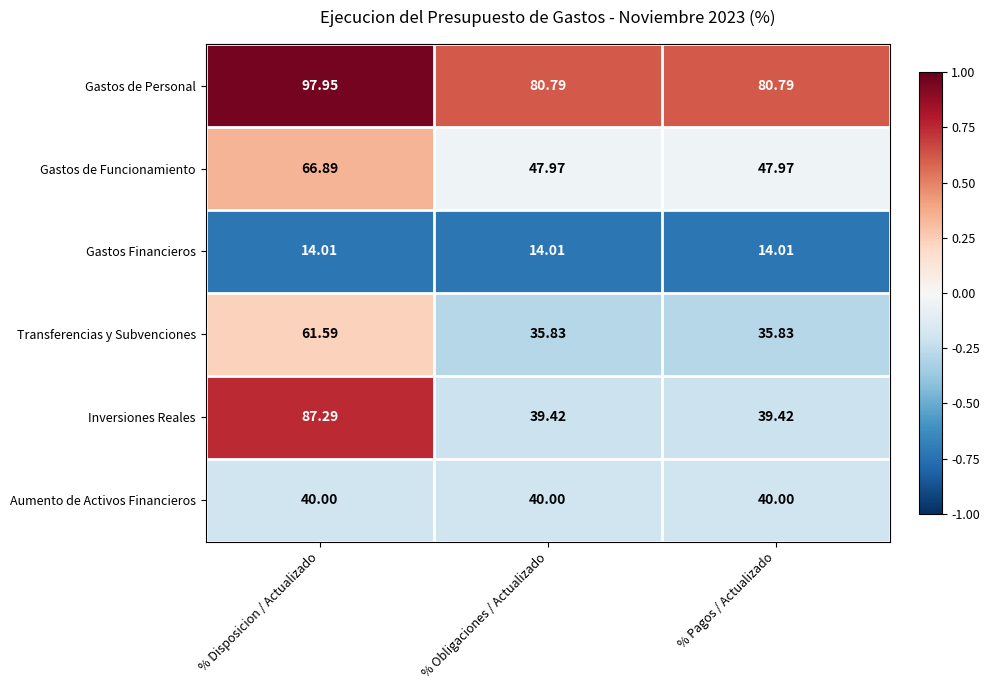

Is the value of Transferencias y Subvenciones at % Pagos / Actualizado greater than the value of Aumento de Activos Financieros at % Pagos / Actualizado?

No